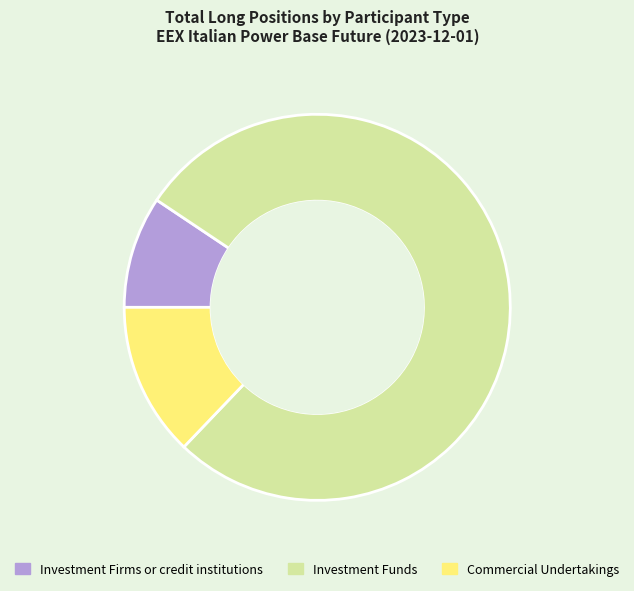

Which slice is the largest?

Investment Funds